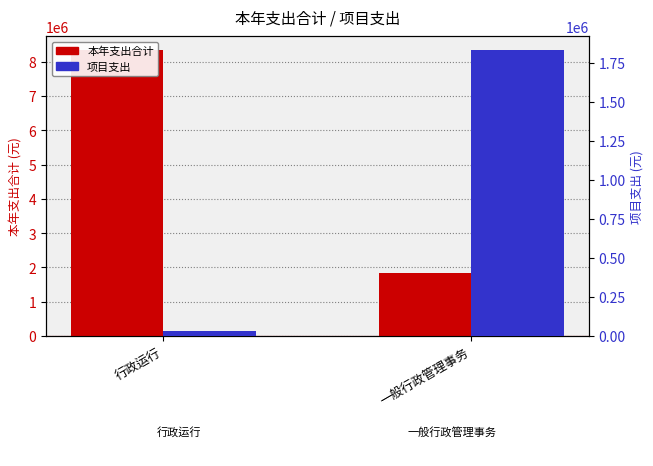

Which series has the largest total across all categories?

本年支出合计